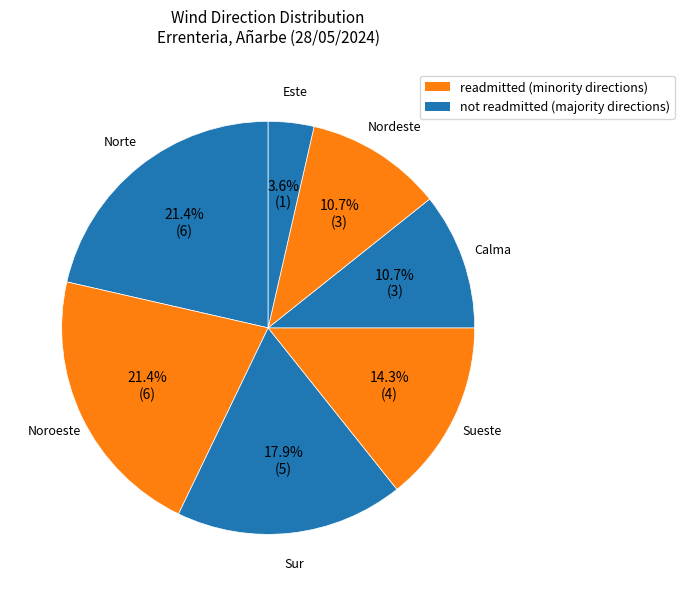

What is the largest slice in the pie chart?

Norte